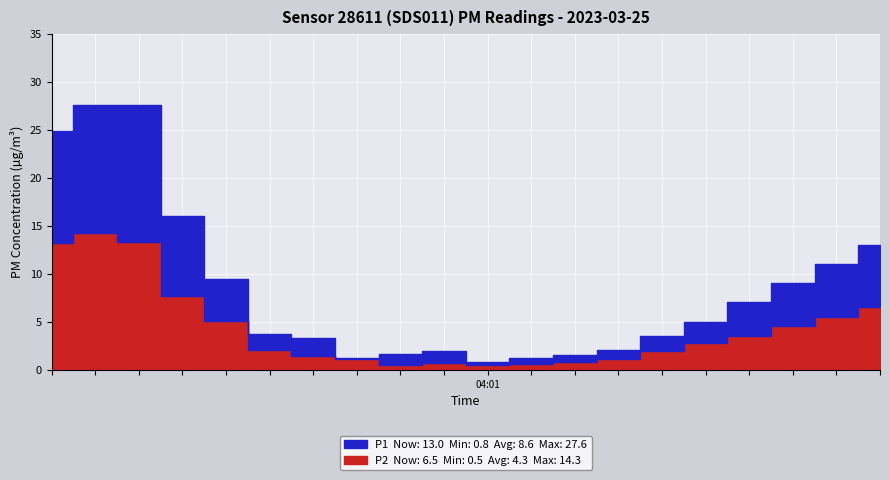

Between 01:49 and 04:29, which is larger?

01:49